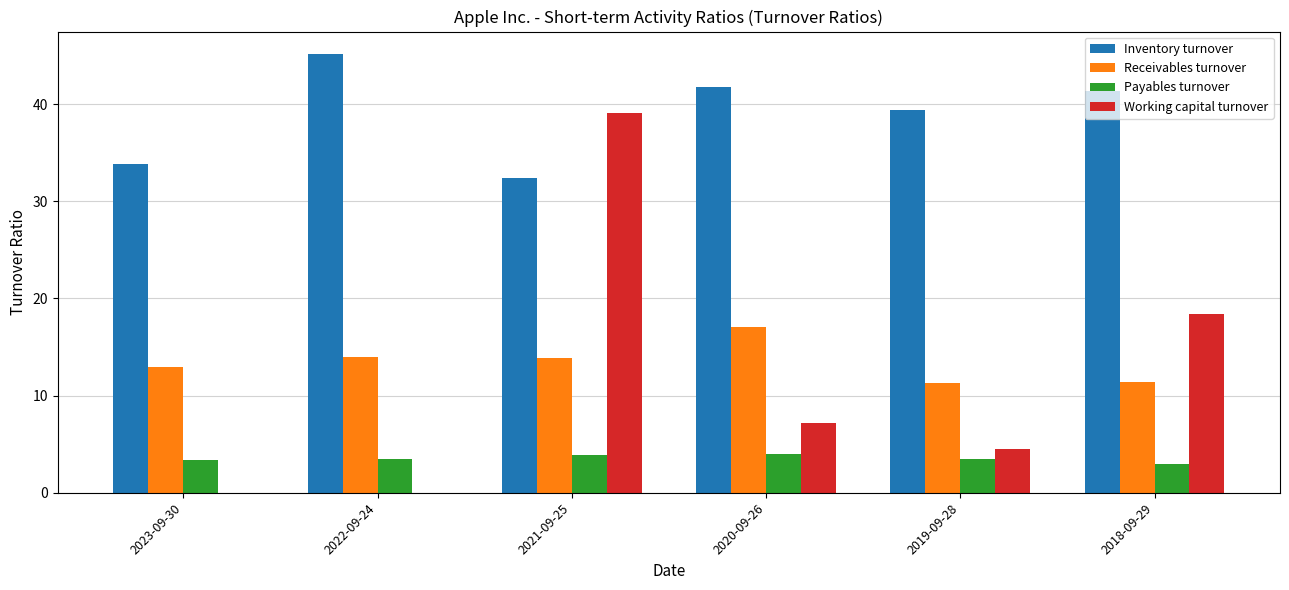

What is the sum of the Inventory turnover values at 2021-09-25 and 2023-09-30?

66.2